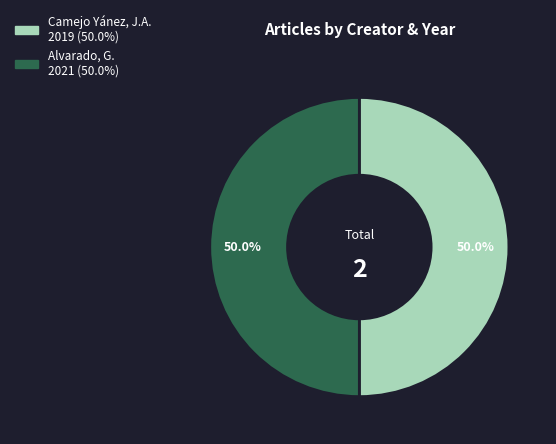

To the nearest percent, what is the average slice percentage?

50%